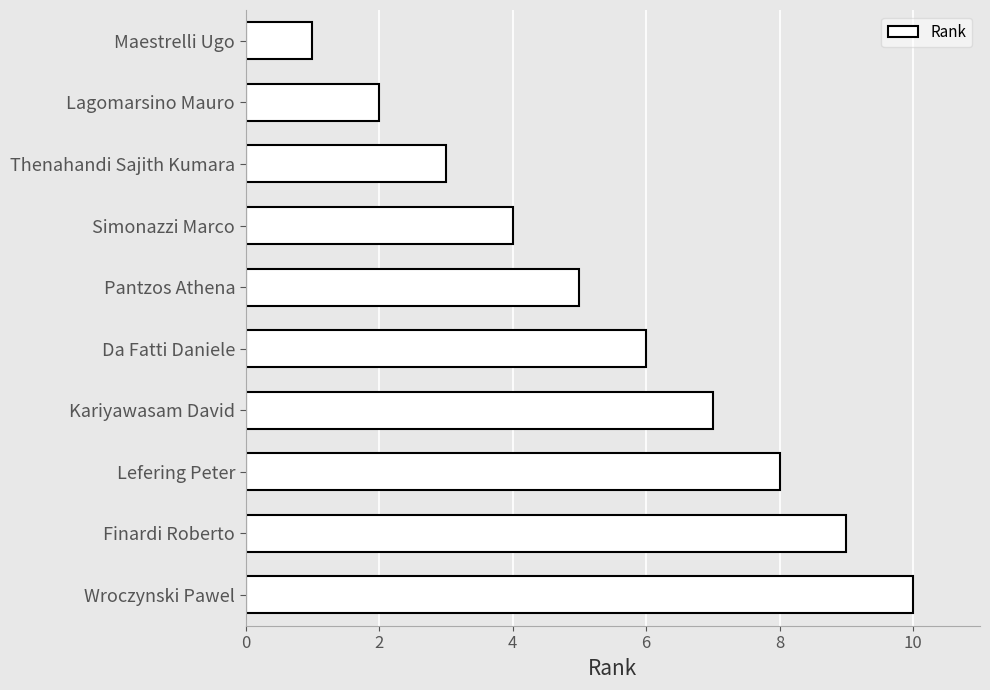

What is the change in value from Pantzos Athena to Lefering Peter?

+3